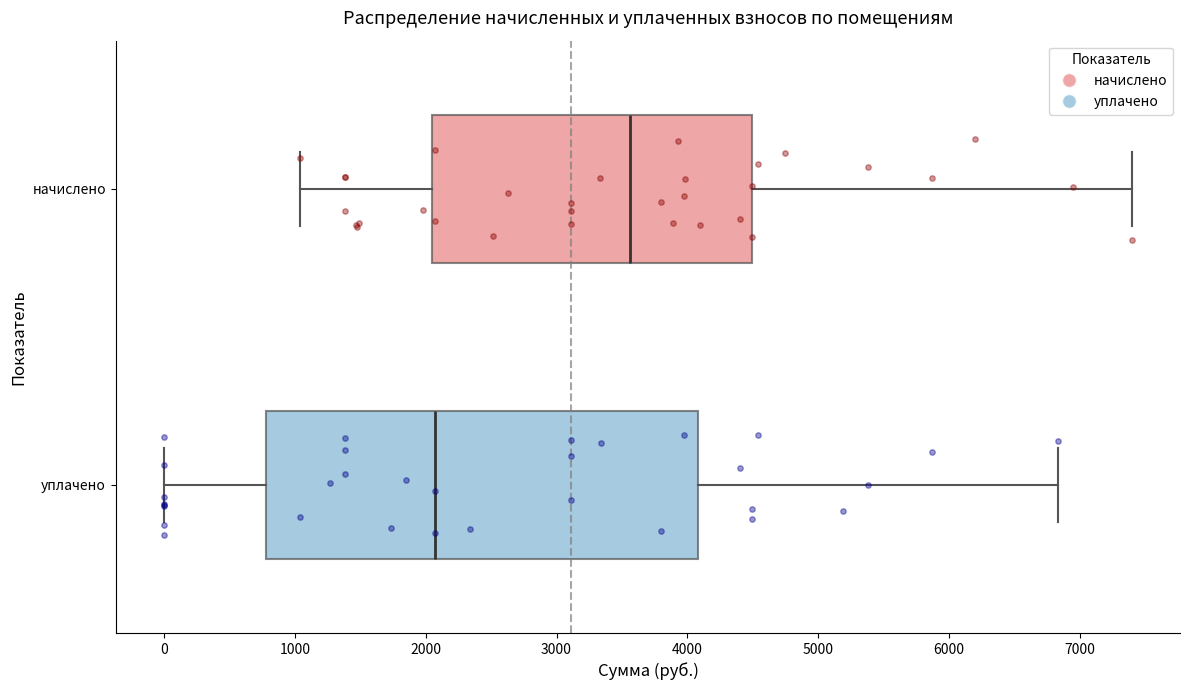

Reading bottom to top, transcribe this box plot: for each box, give where its median line is, the range the box spans, and where its two whiskers end, as read against the x-axis. The values are not printed on the chart, so give them approximately, as read against the axis.

уплачено: median 2100, box 800 to 4100, whiskers 0 to 6800
начислено: median 3600, box 2100 to 4500, whiskers 1000 to 7400